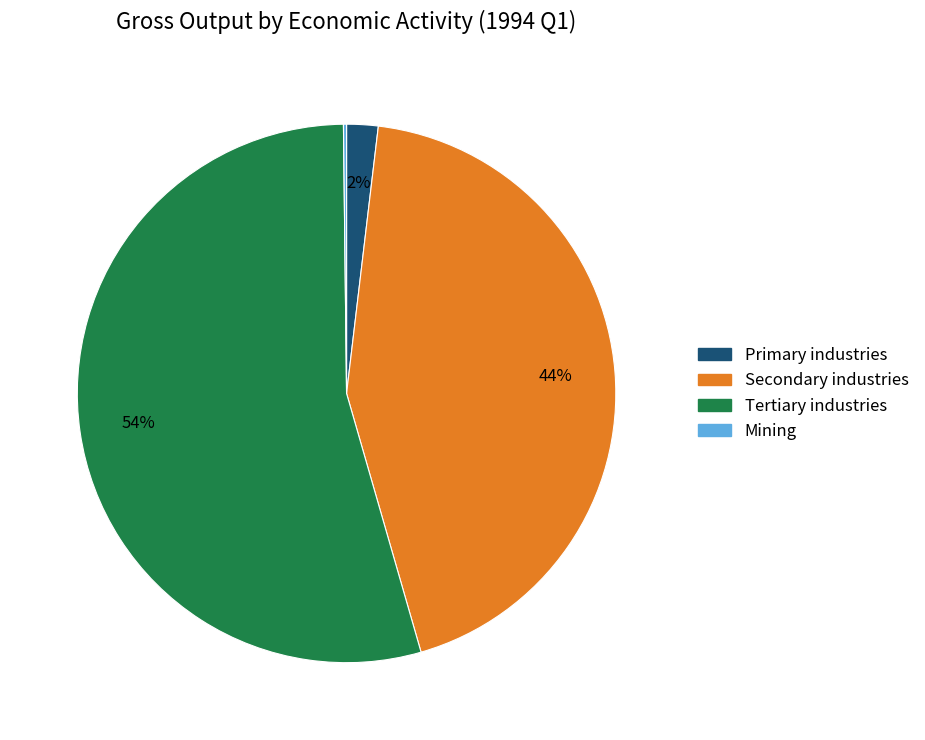

Which slice is the largest?

Tertiary industries